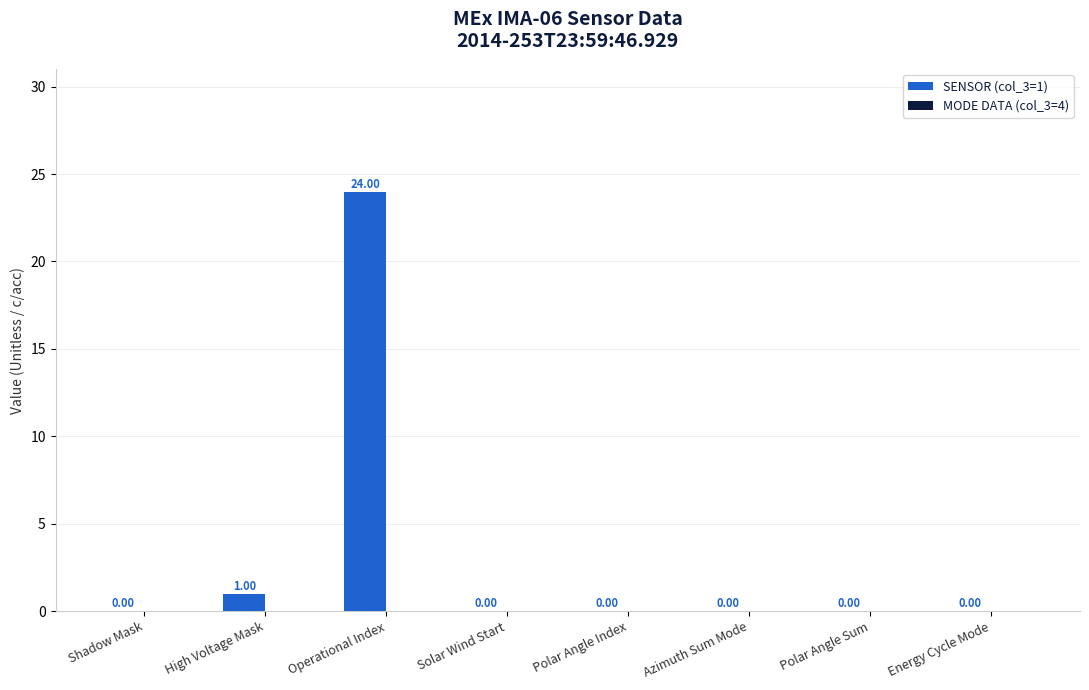

Between Azimuth Sum Mode and High Voltage Mask, which is larger?

High Voltage Mask